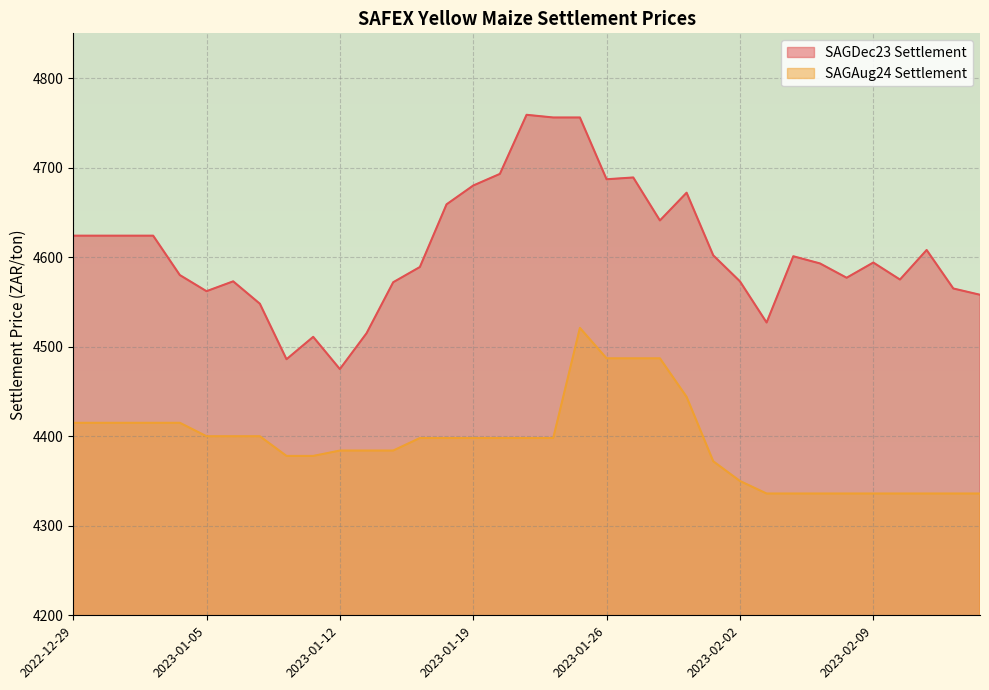

What position from the right is 2023-02-14?

2